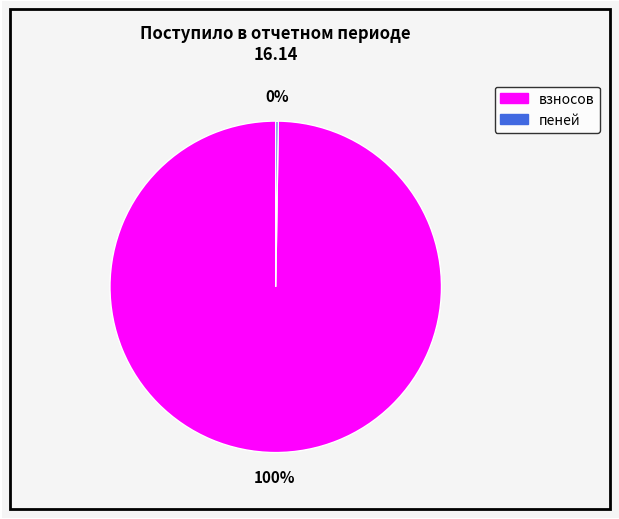

Which category has the biggest portion of the pie?

взносов